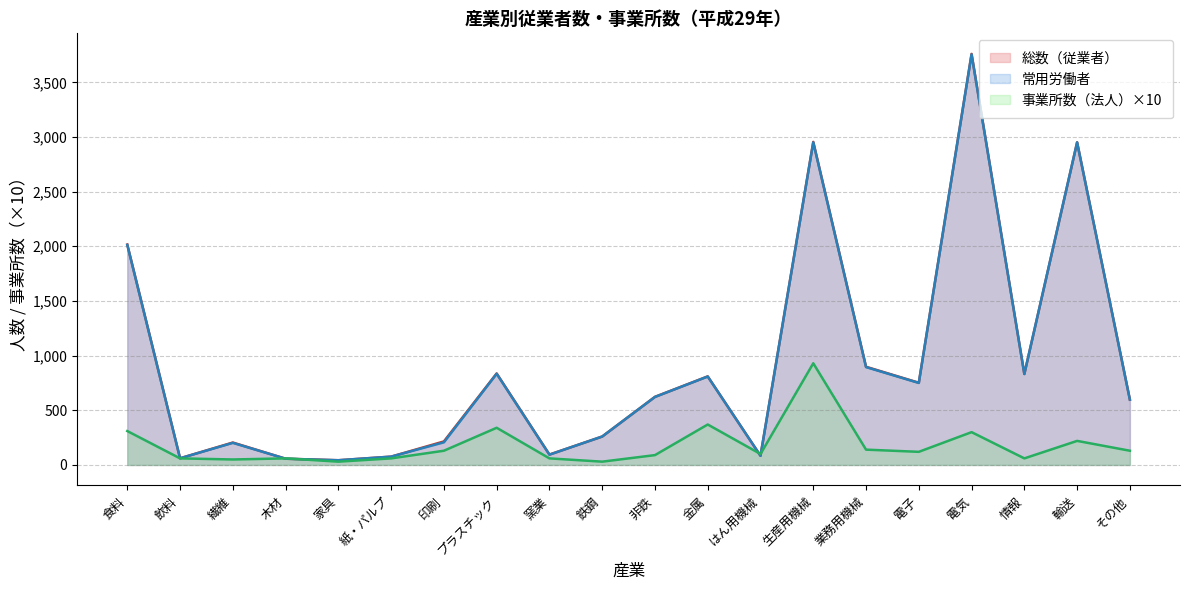

What are all the series names shown in the legend?

総数（従業者）, 常用労働者, 事業所数（法人）×10